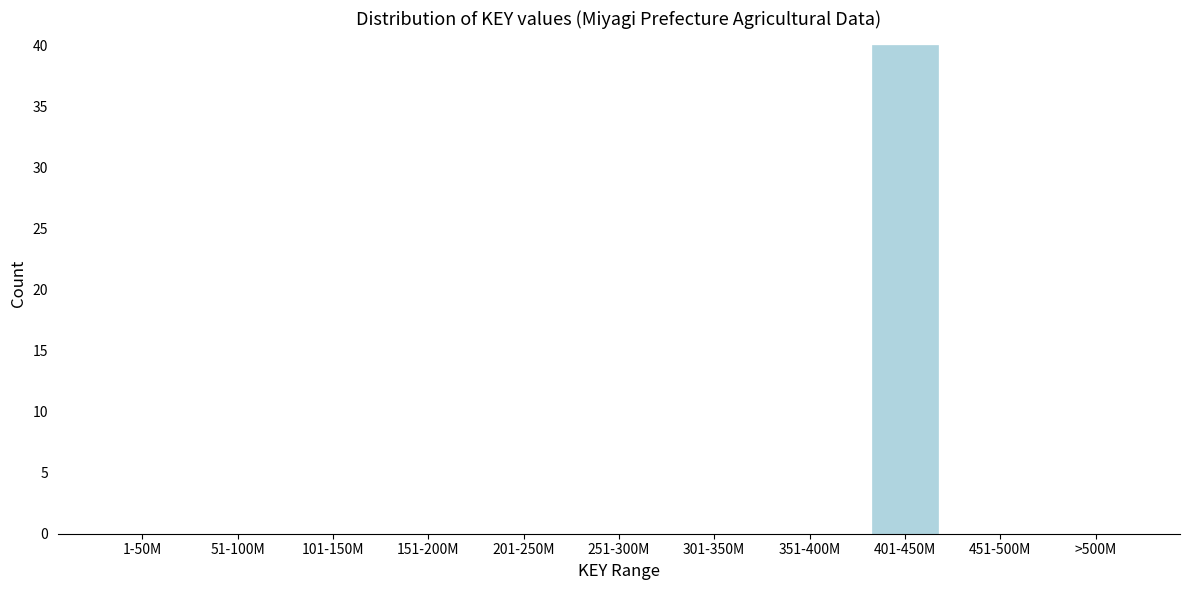

Reading right to left, transcribe all the data shown in this chart.

>500M=0	451-500M=0	401-450M=40	351-400M=0	301-350M=0	251-300M=0	201-250M=0	151-200M=0	101-150M=0	51-100M=0	1-50M=0